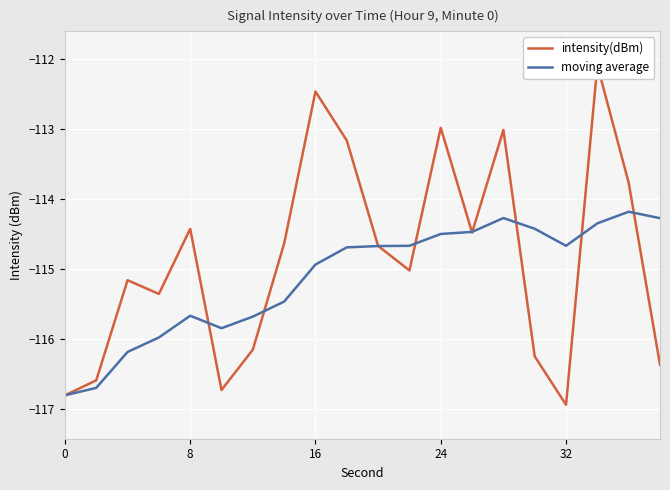

Where is moving average nearest to the value -115?

16